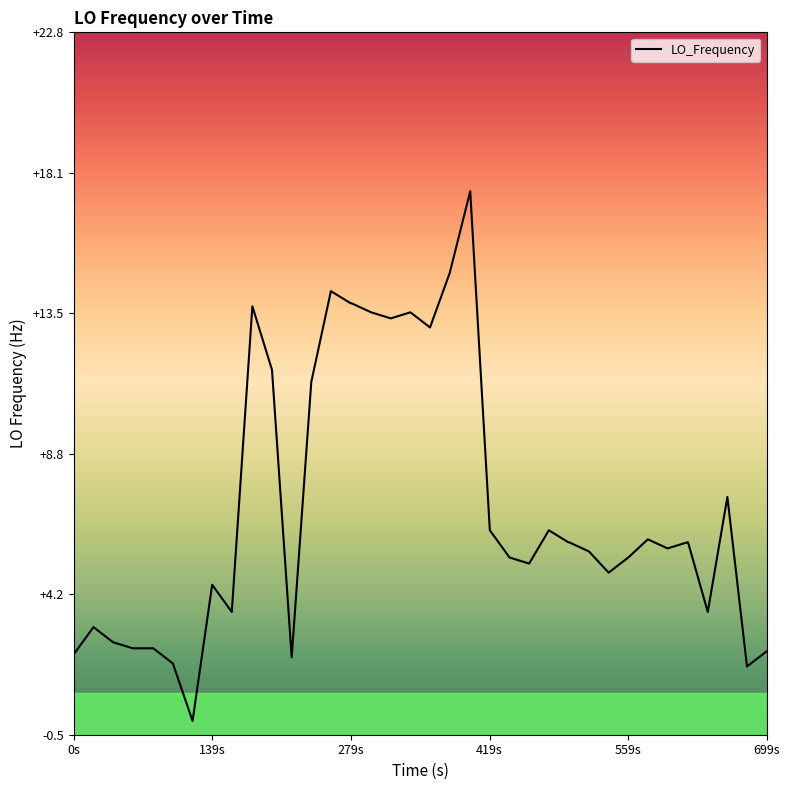

Is this an area chart (filled region under the line)?

No